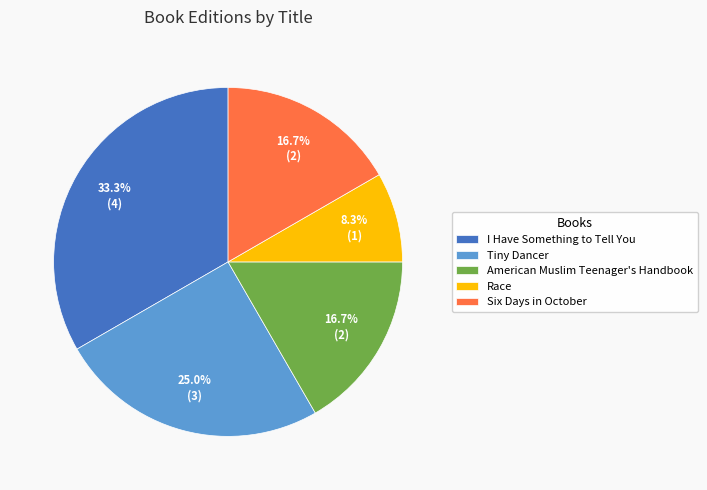

How much of the chart is everything except Six Days in October?

83.3%